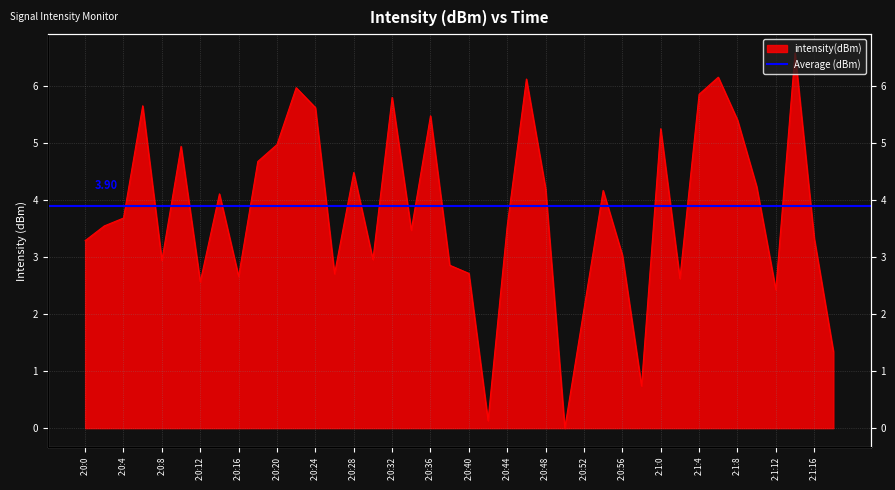

Which category has the highest value across all series?

2:1:14